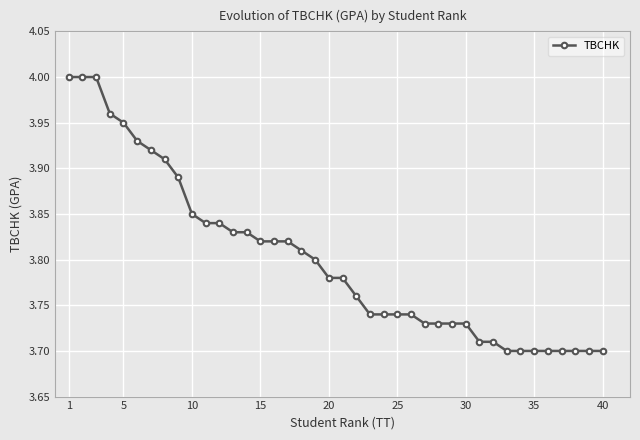

What is the difference between the maximum and minimum values?

0.3